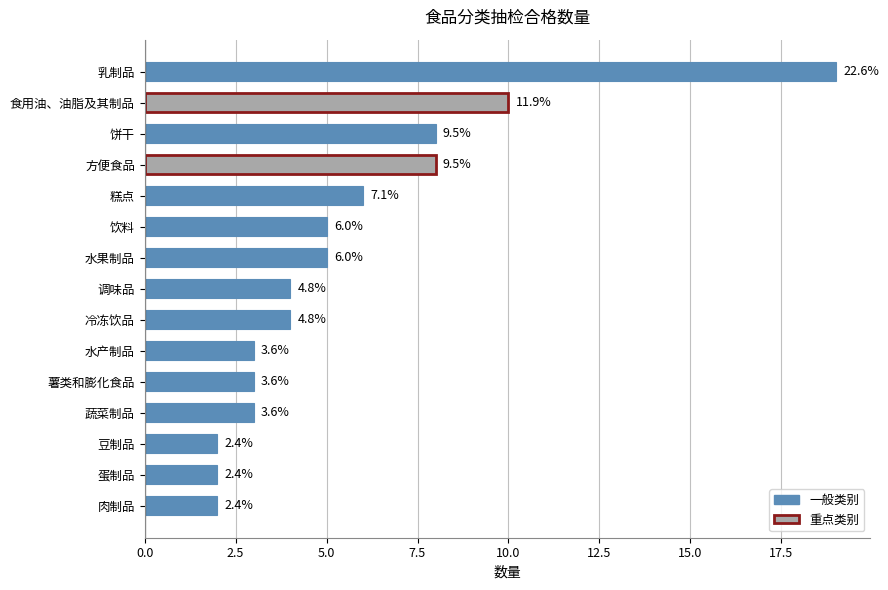

What is the greatest value displayed?

19